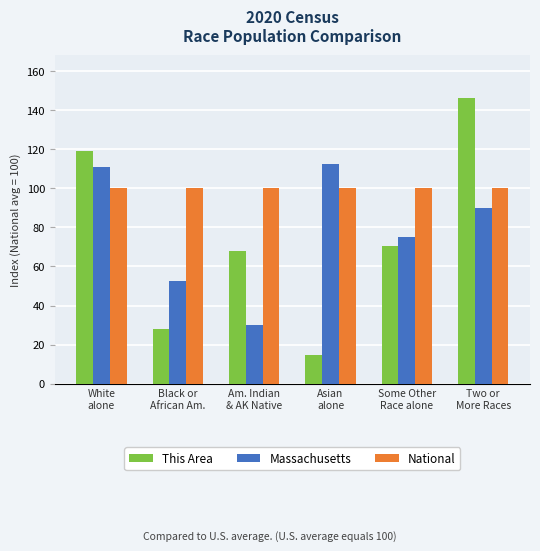

What is the difference between the highest and lowest values at White
alone?

19.3